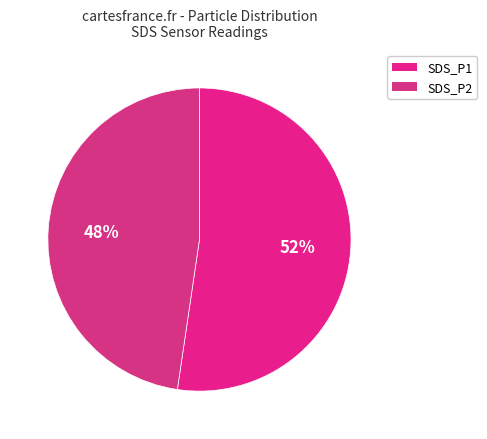

What is the largest slice in the pie chart?

SDS_P1